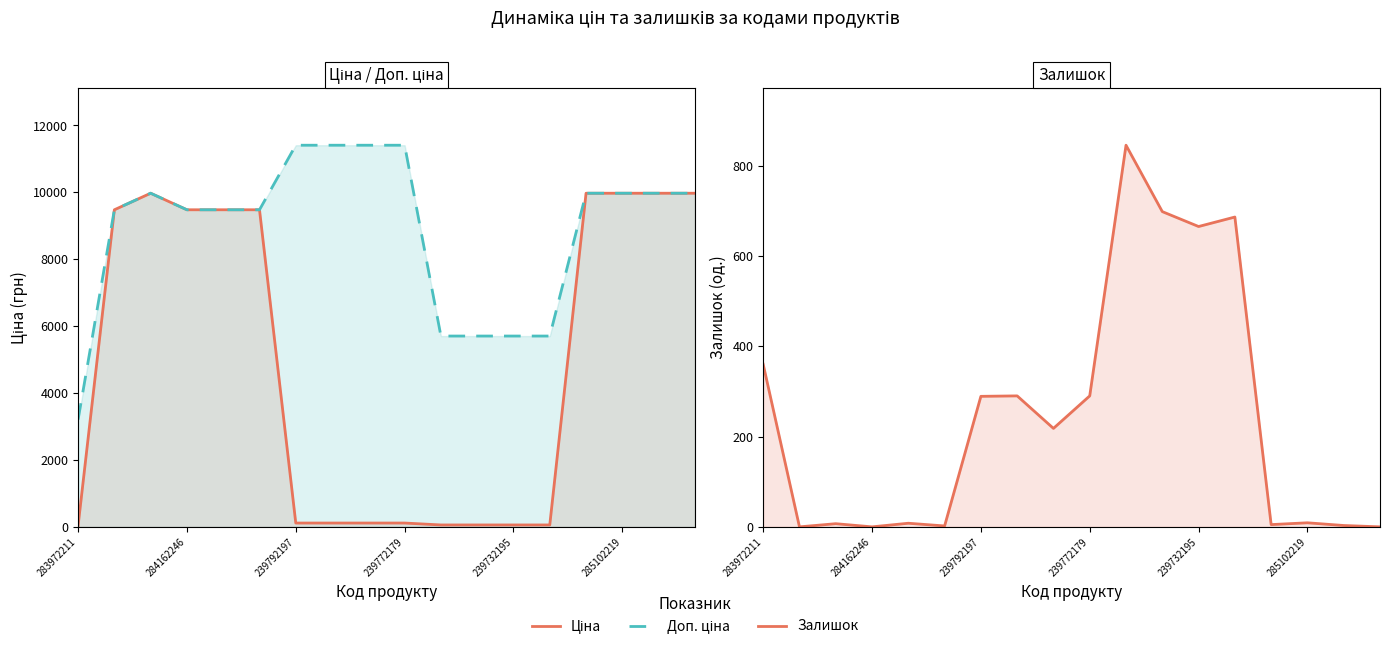

Which has a higher value, 12 or 10?

12